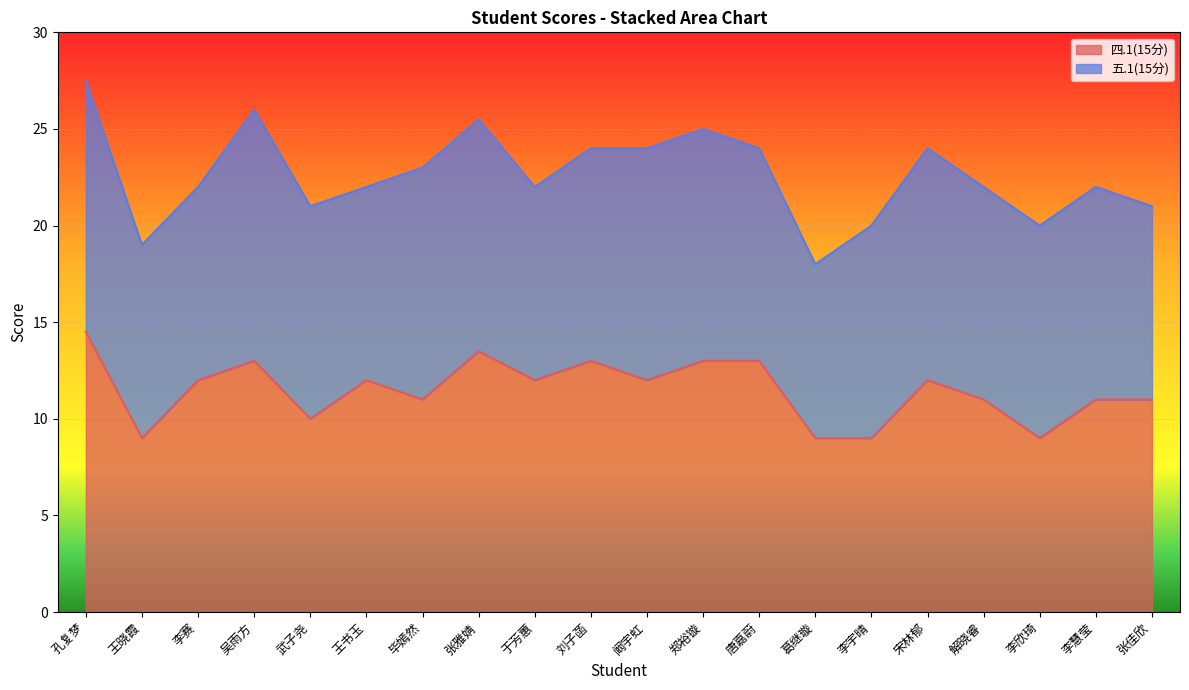

What is the maximum value shown in the chart?

14.5